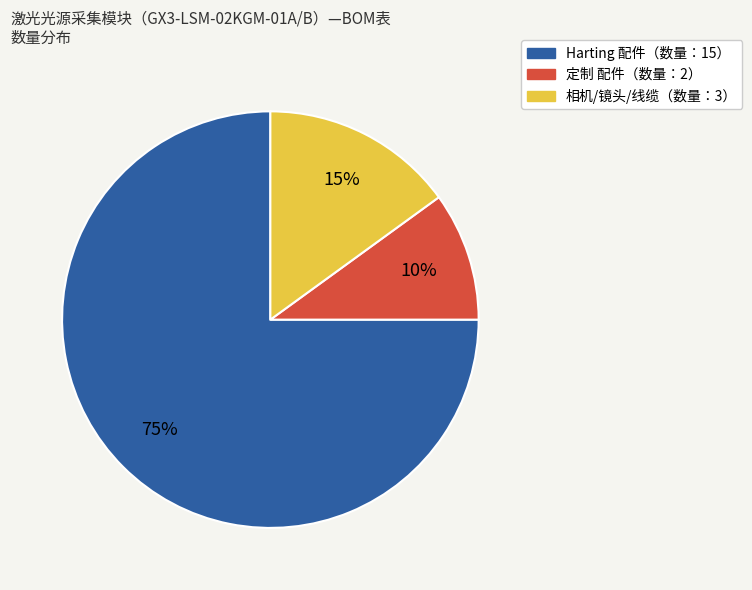

Is there any slice that represents more than half of the pie?

Yes